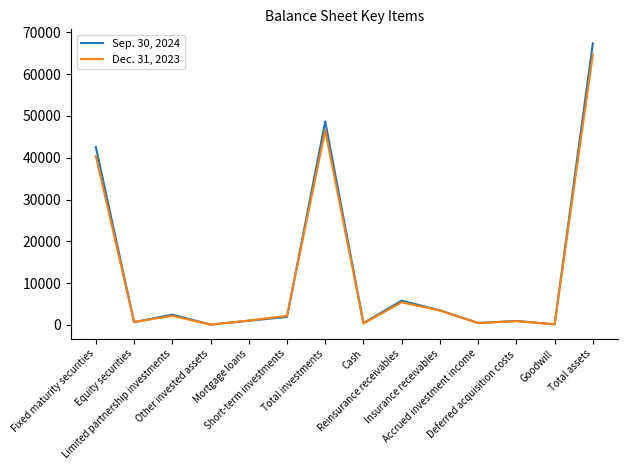

In Sep. 30, 2024, how many points are lower than both neighbors (excluding endpoints)?

5